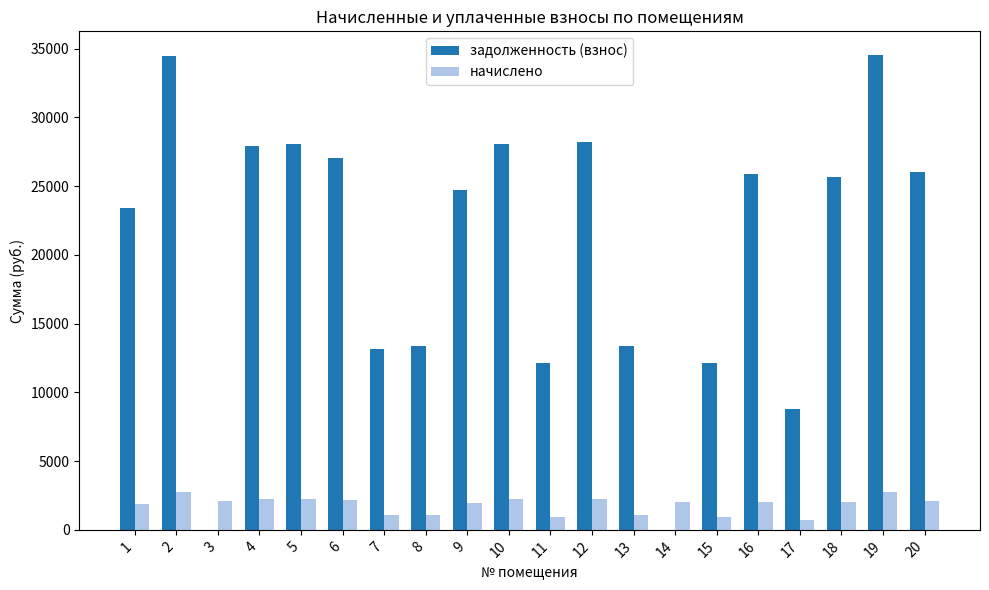

True or false: начислено has a value of 2737.8 at 2.

True